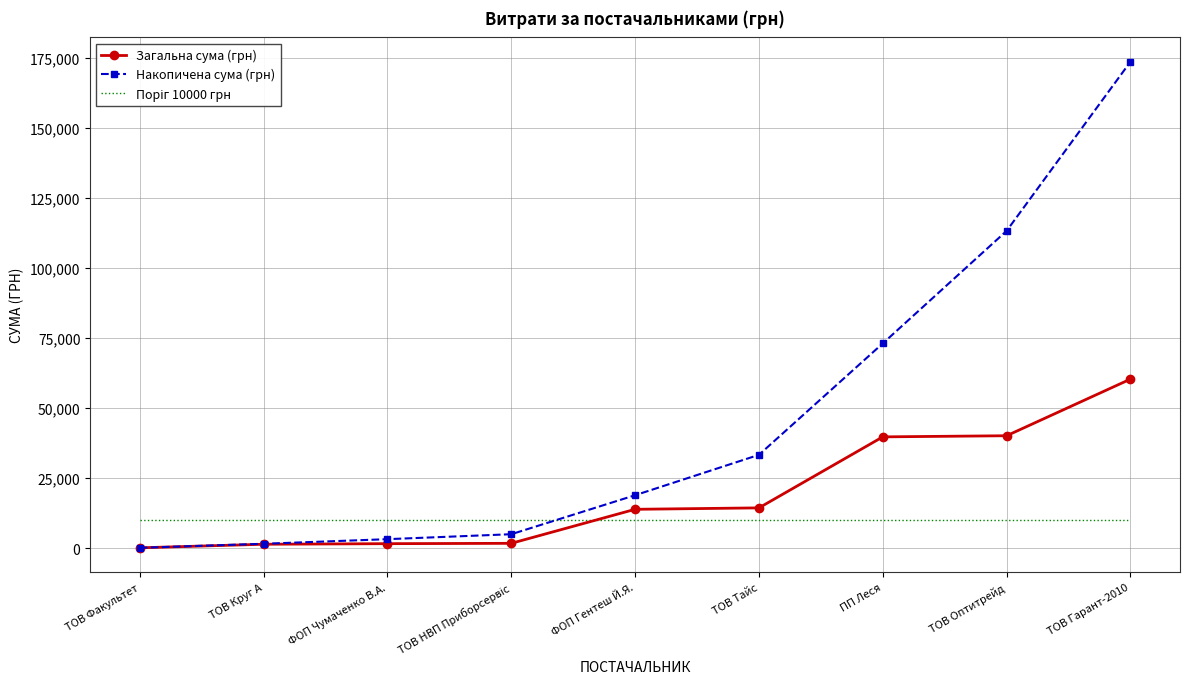

Where does the Накопичена сума (грн) series first go above 18943?

ФОП Гентеш Й.Я.